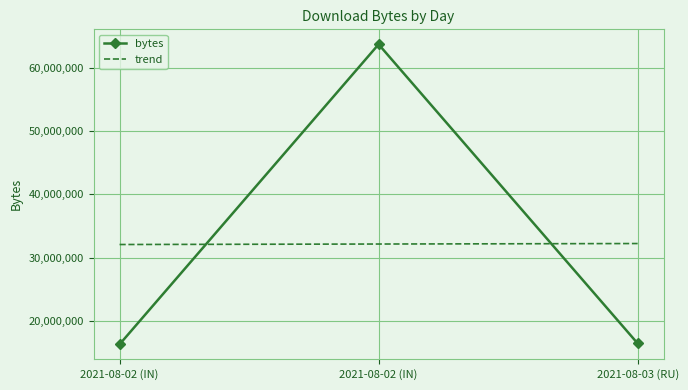

What is the label of the 1st point from the left?

2021-08-02 (IN)